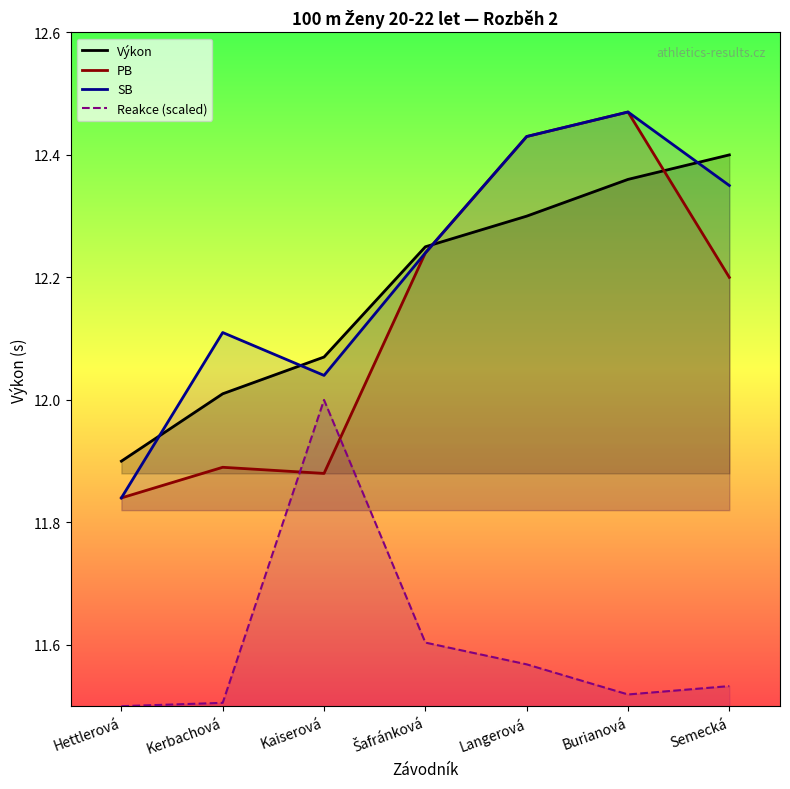

In Reakce (scaled), how many points are lower than both neighbors (excluding endpoints)?

1